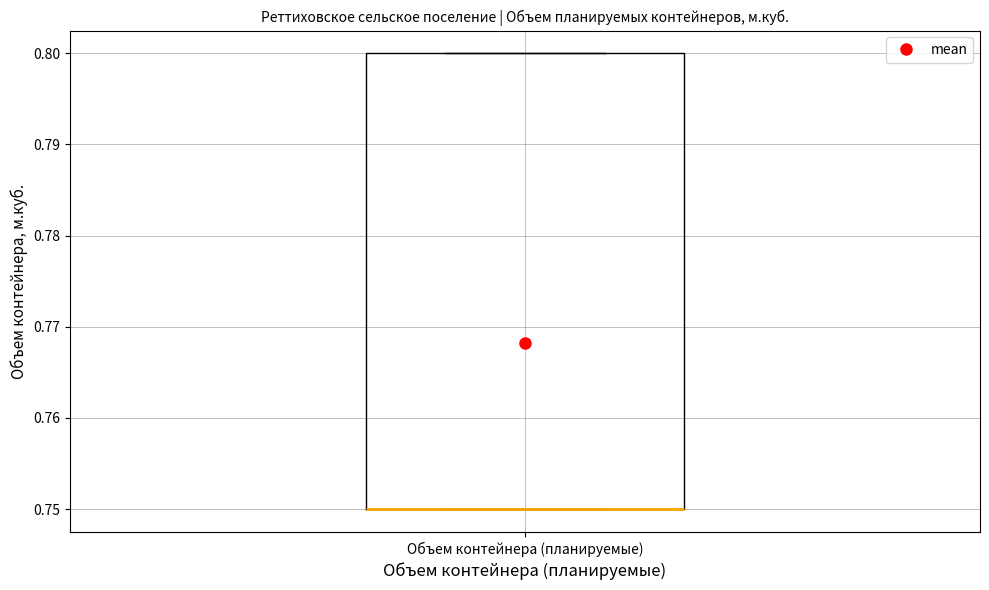

Transcribe this box plot: give where the median line is, the range the box spans, and where the two whiskers end, as read against the y-axis. The values are not printed on the chart, so give them approximately, as read against the axis.

median 0.75 (drawn on the box's lower edge), box 0.75 to 0.80, whiskers 0.75 to 0.80